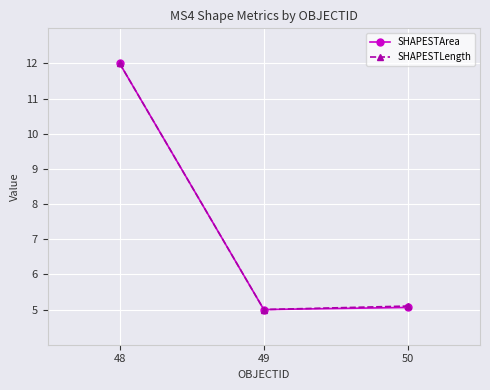

How many series are shown in this chart?

2